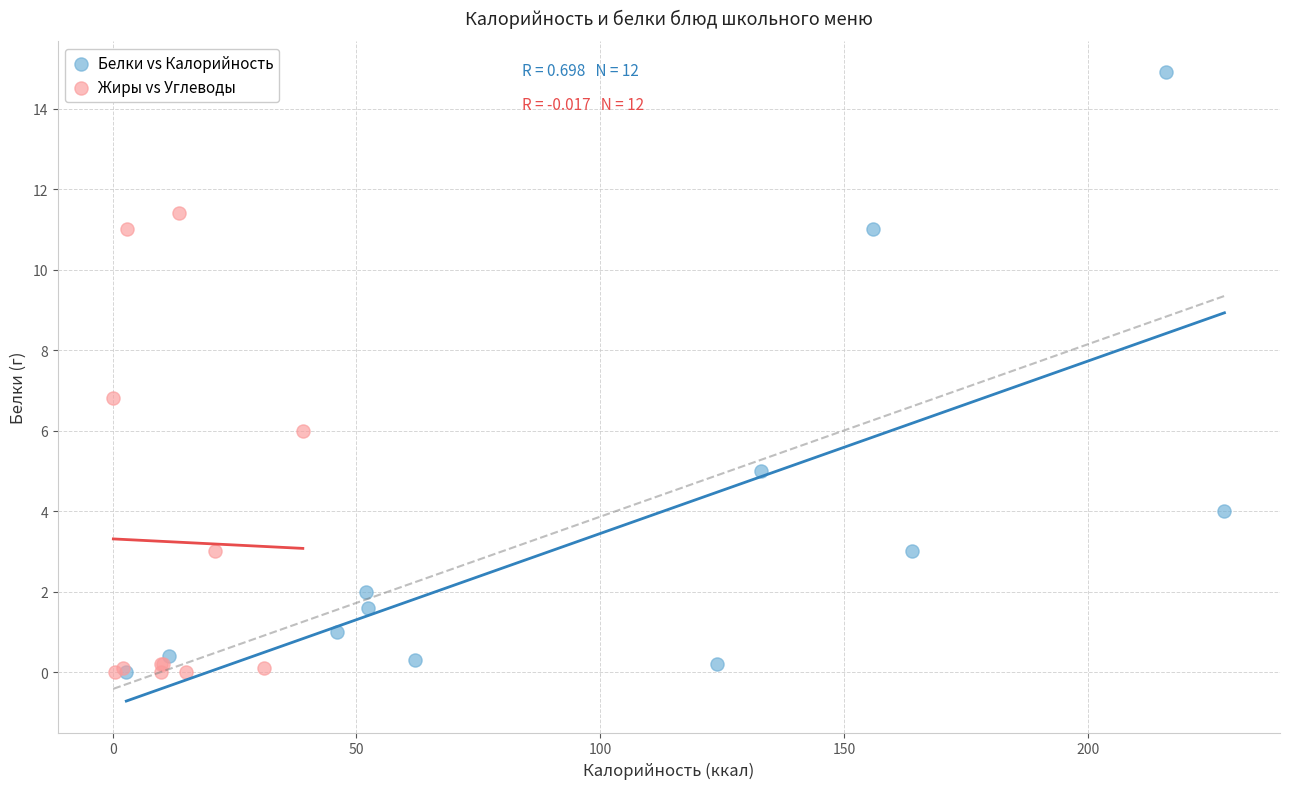

Which series reaches the maximum Y coordinate?

Белки vs Калорийность